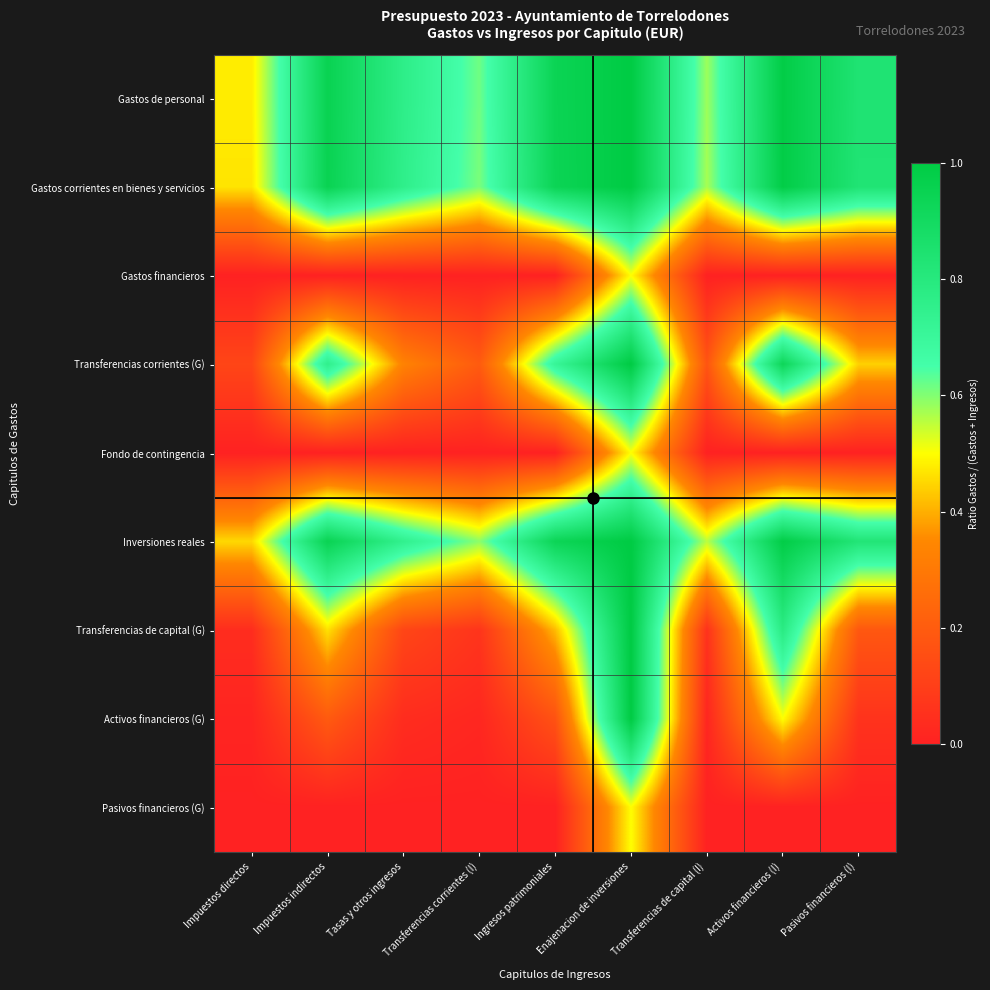

At which category is the sum across all series the highest?

Enajenacion de inversiones